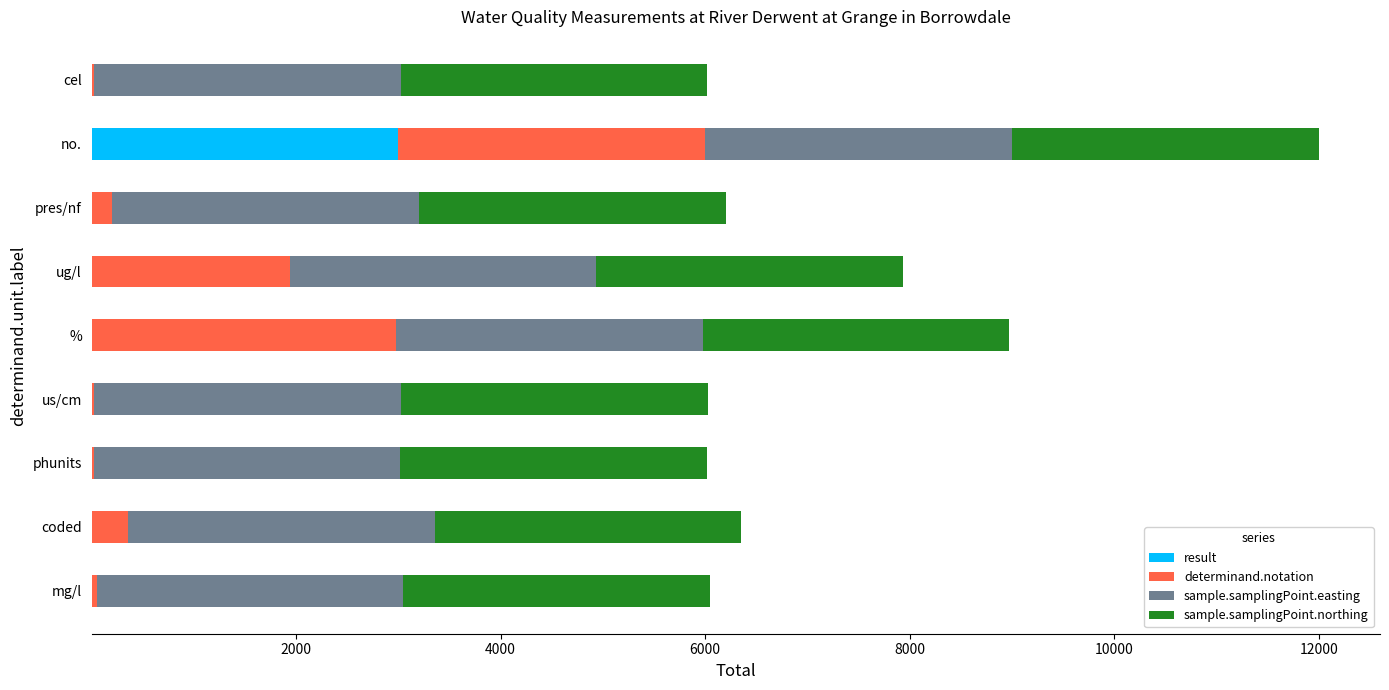

What is the highest value of the result series?

3000.0